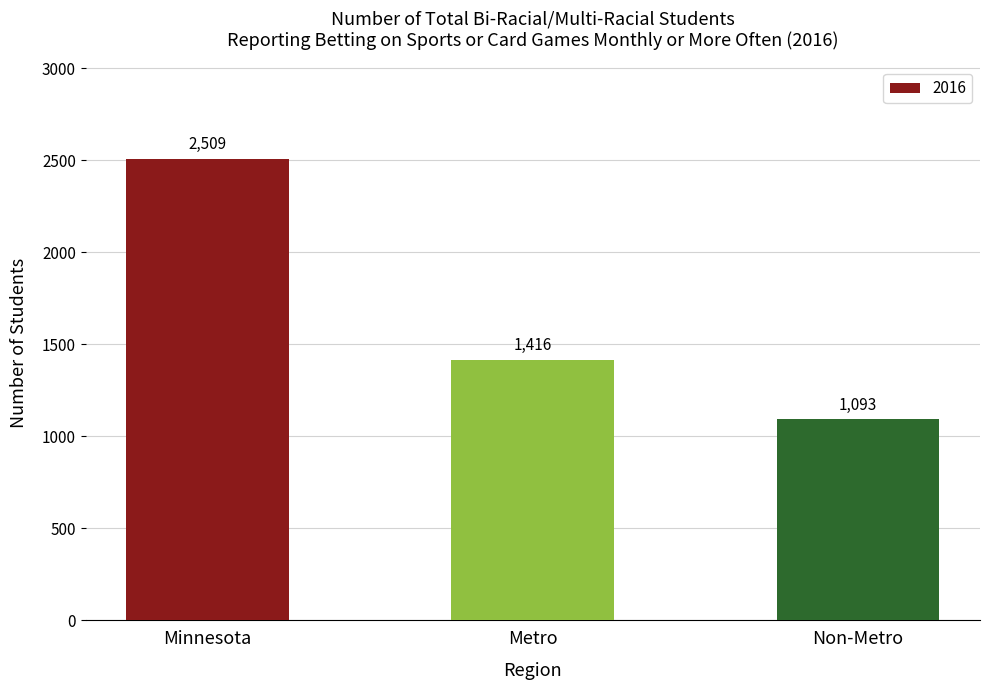

What is the smallest value displayed?

1093